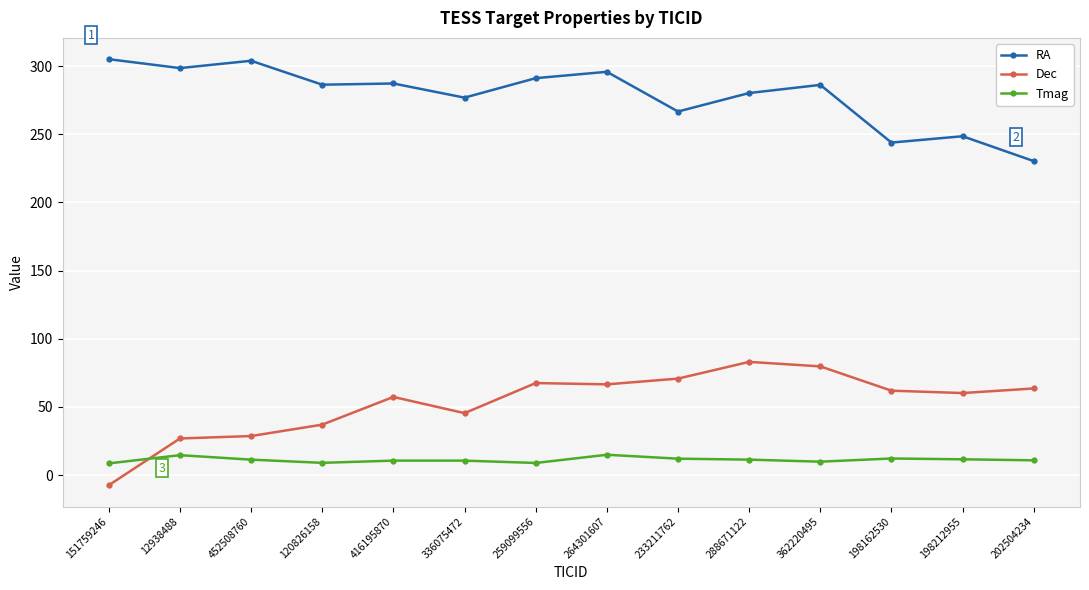

What is the total value across all series at 198162530?

318.0